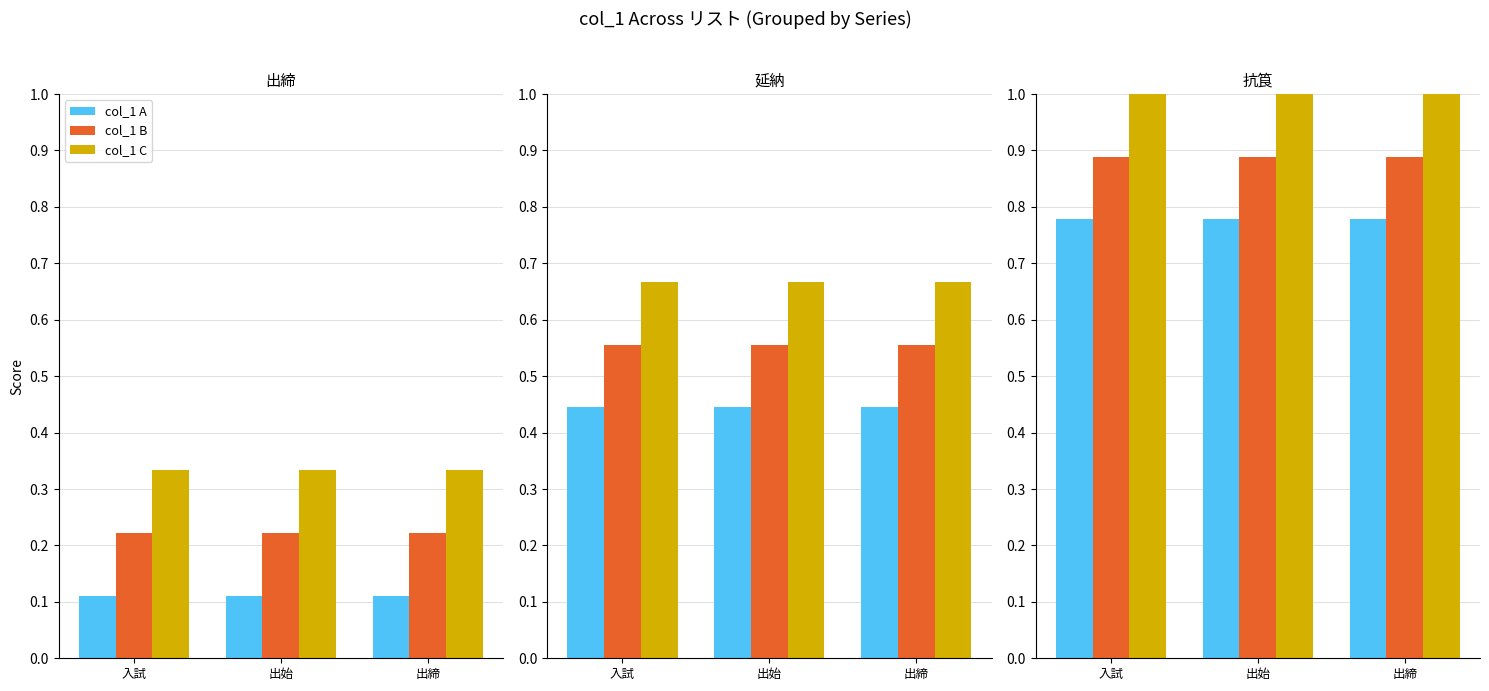

At which label does col_1 C reach its minimum?

入試